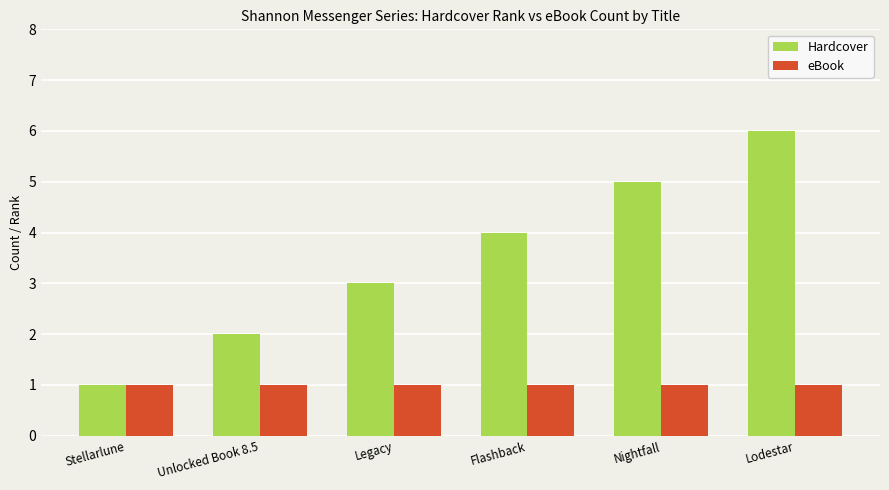

Which series has the largest range (max minus min)?

Hardcover